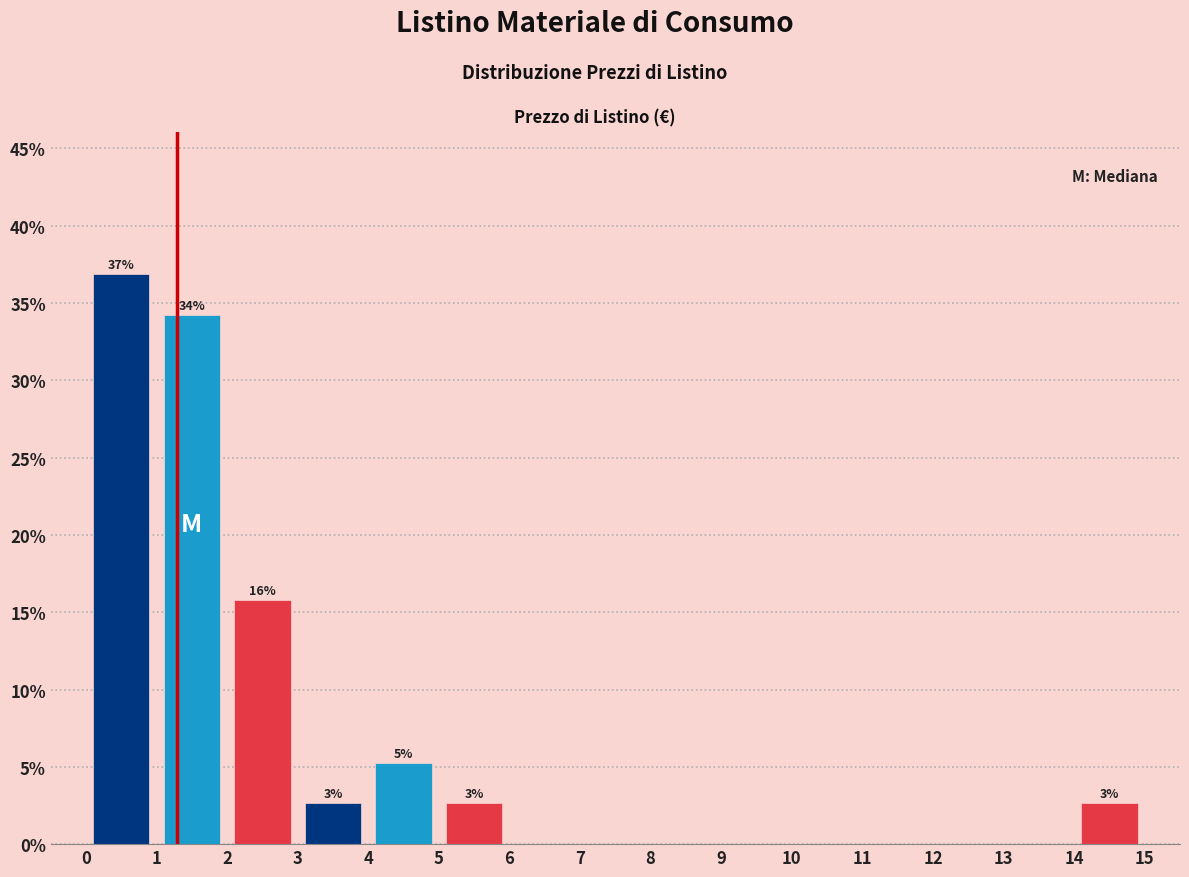

Over which range of the x-axis is the bar tallest?

0 to 1